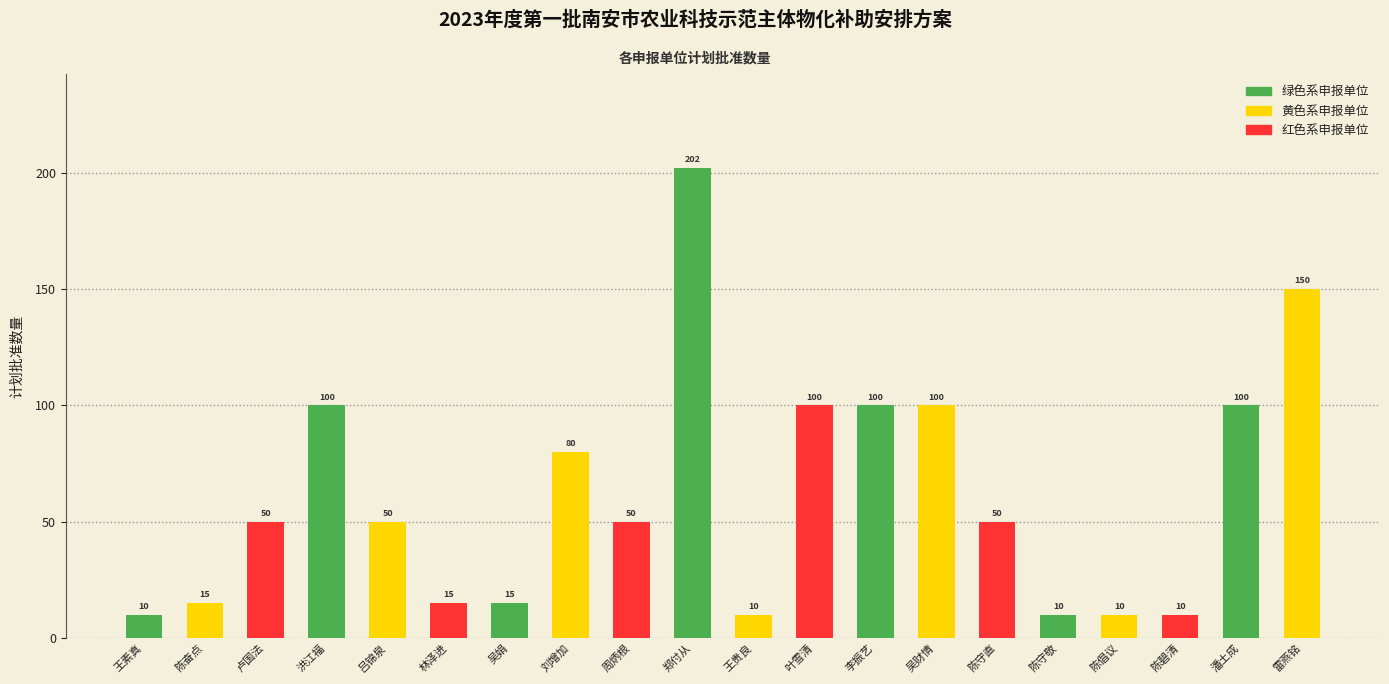

Reading left to right, what are all the values shown in this chart?

10	15	50	100	50	15	15	80	50	202	10	100	100	100	50	10	10	10	100	150